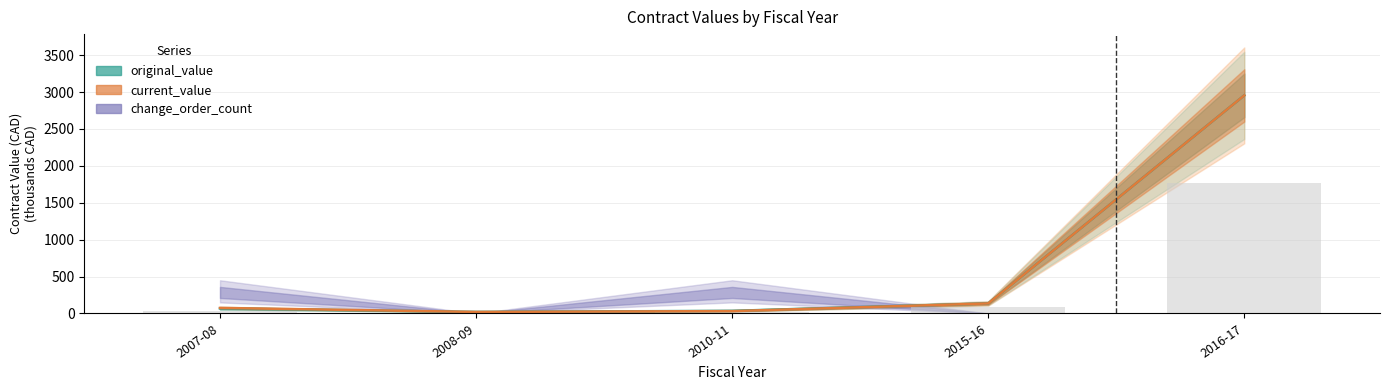

The value of min_value_ref at 2016-17 is 519.5. True or false?

False